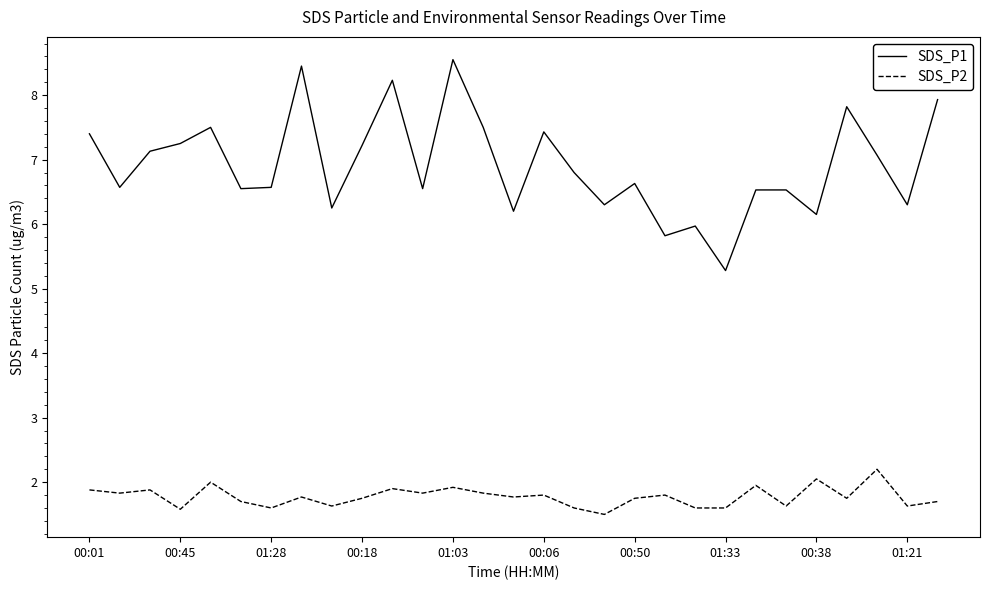

List the series in order of their overall mean, lowest first.

SDS_P2, SDS_P1